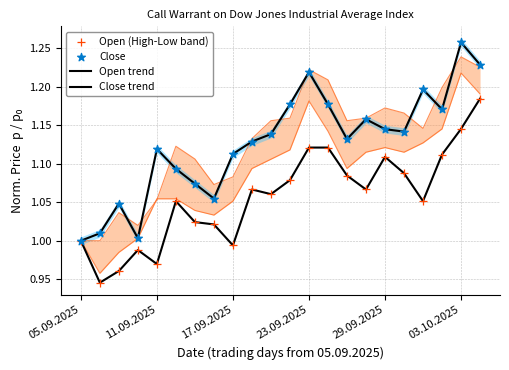

At how many categories does at least one series exceed 1?

21